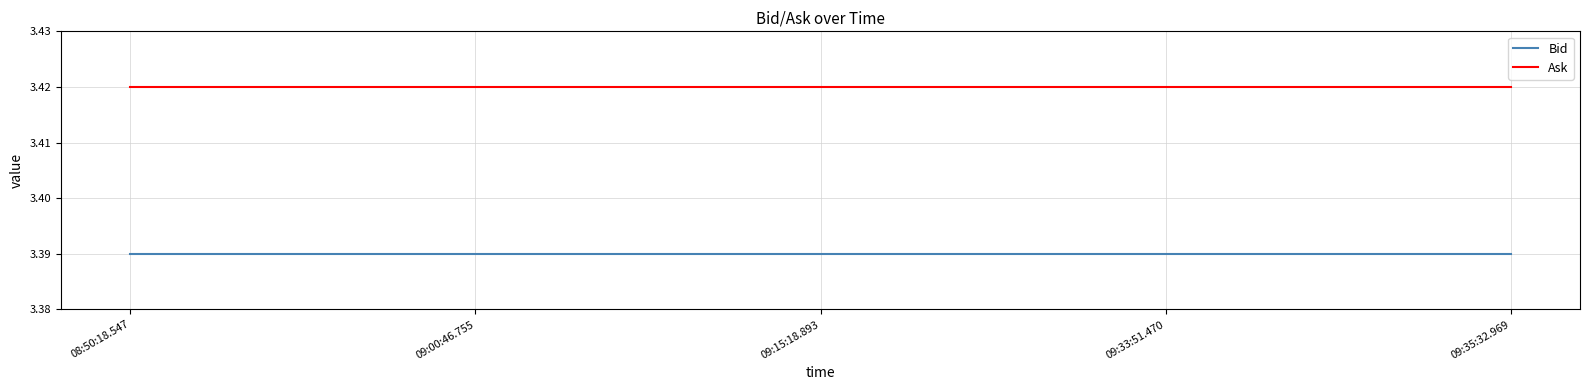

Rank the series by their maximum value, from lowest to highest.

Bid, Ask